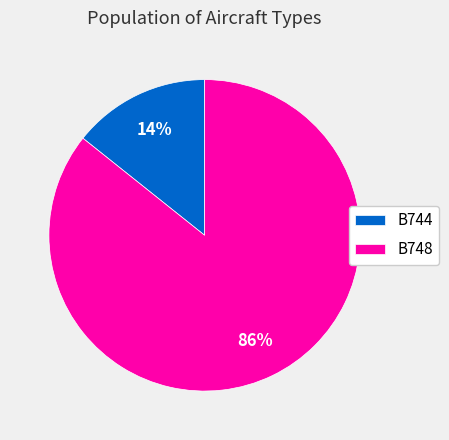

Is the sum of B744 and B748 greater than half?

Yes